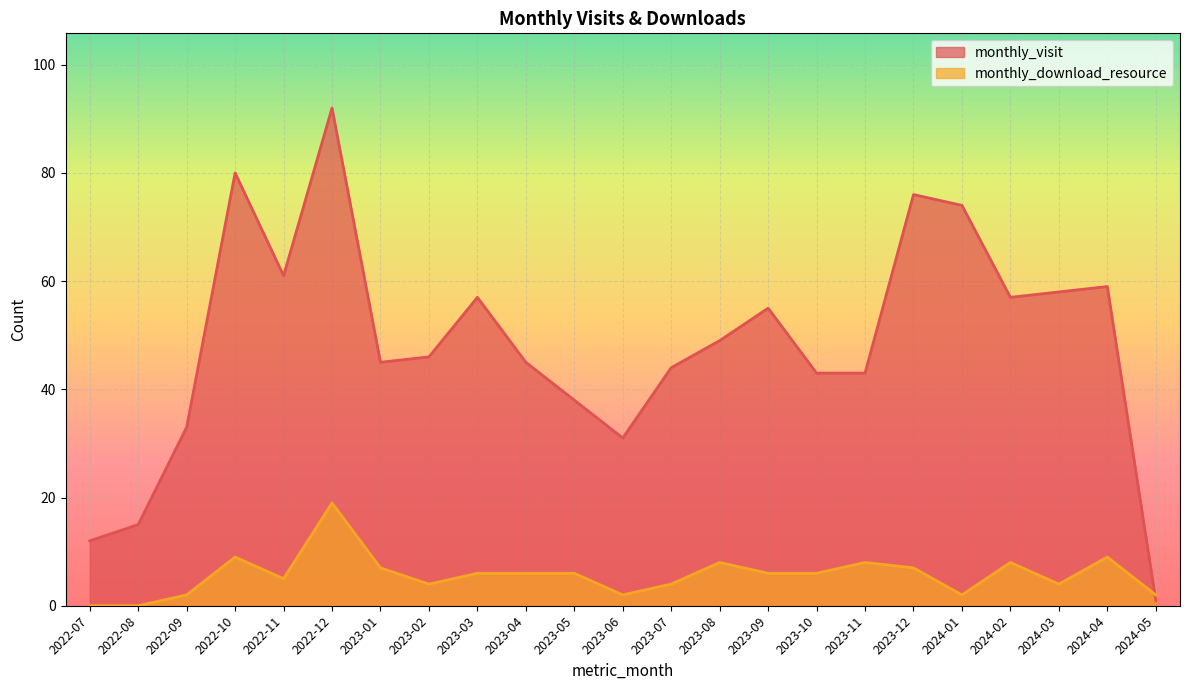

True or false: monthly_download_resource and monthly_visit cross at least once.

True